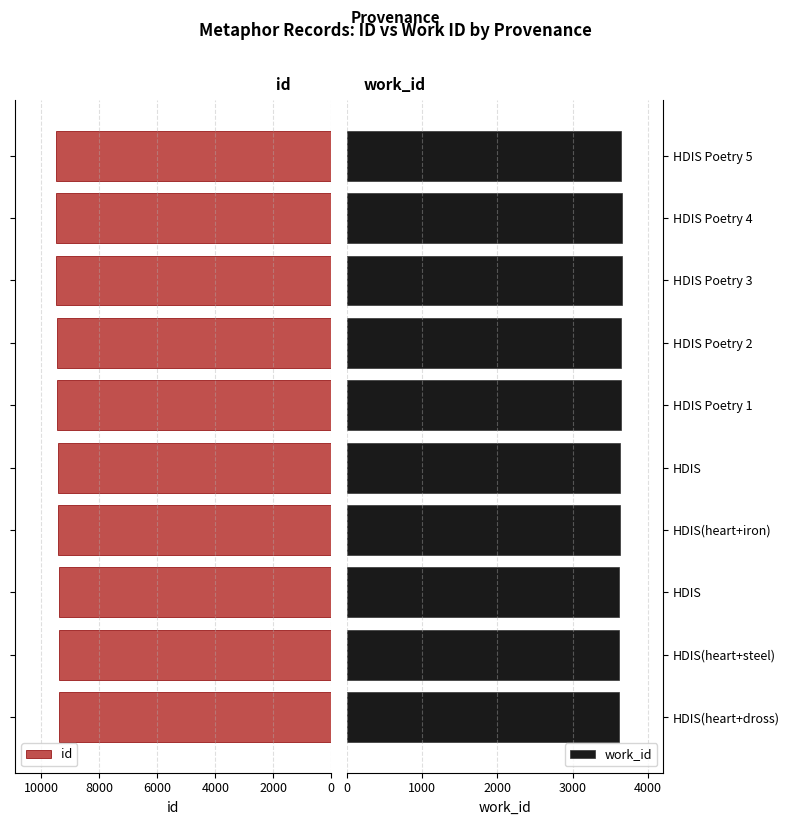

What is the highest value of the id series?

9494